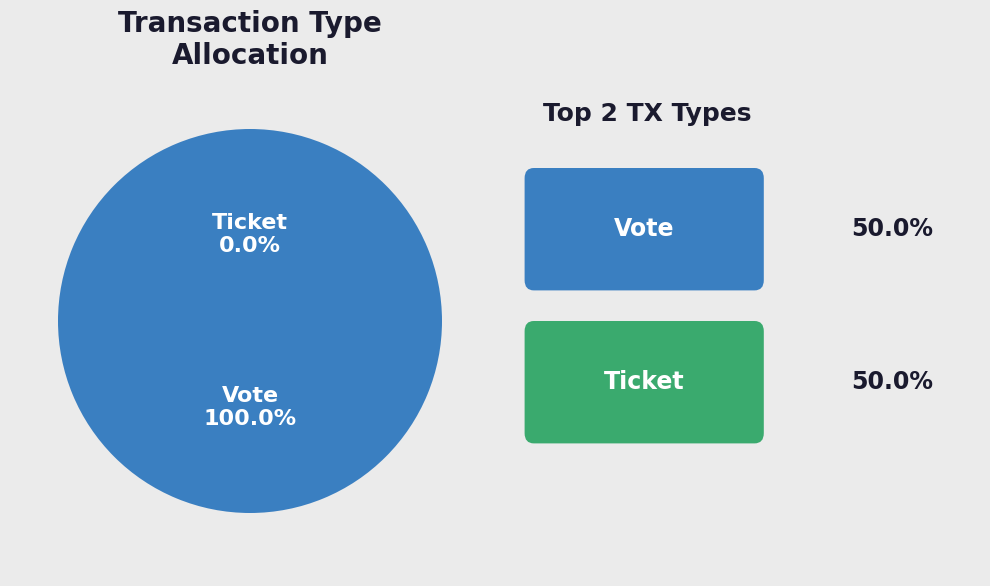

Does Ticket account for over 50% of the chart?

No